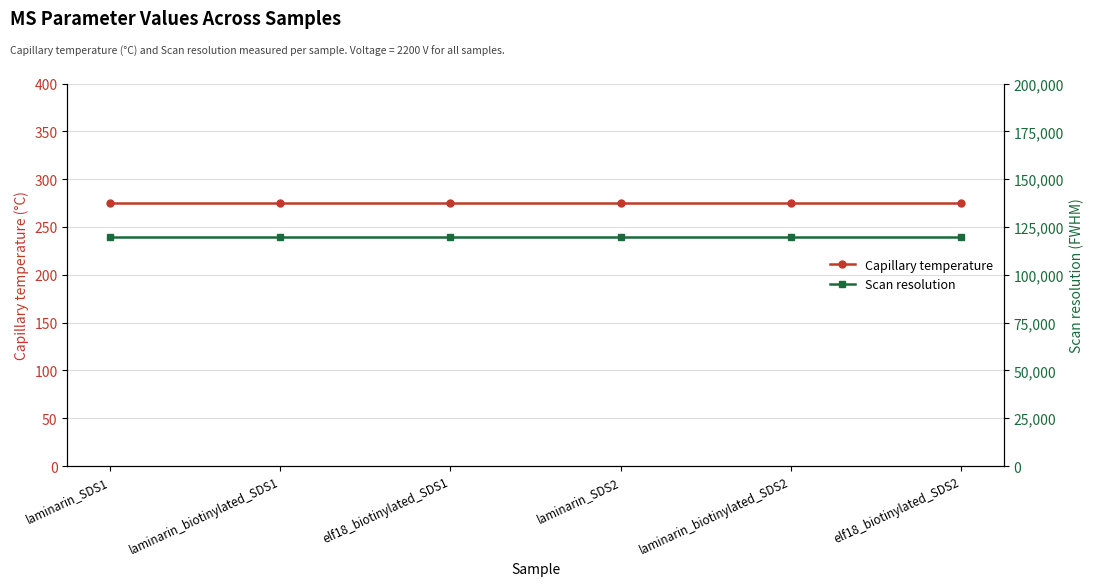

How many lines are shown in the chart?

2